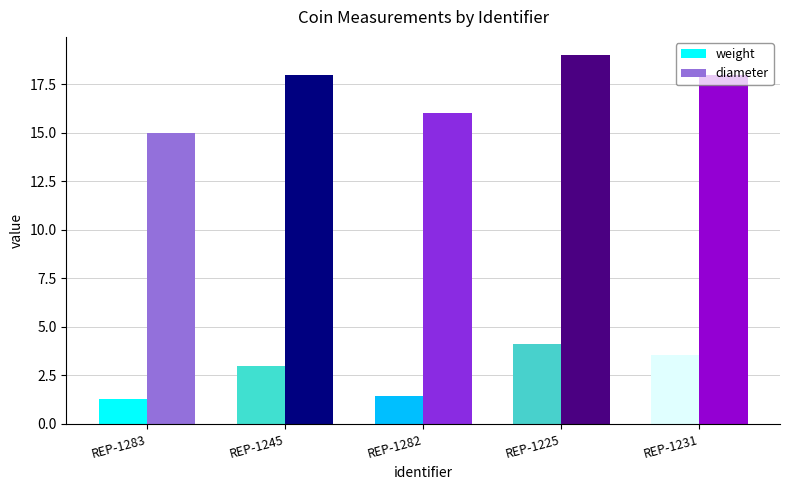

What is the difference between the highest and lowest values at REP-1283?

13.7